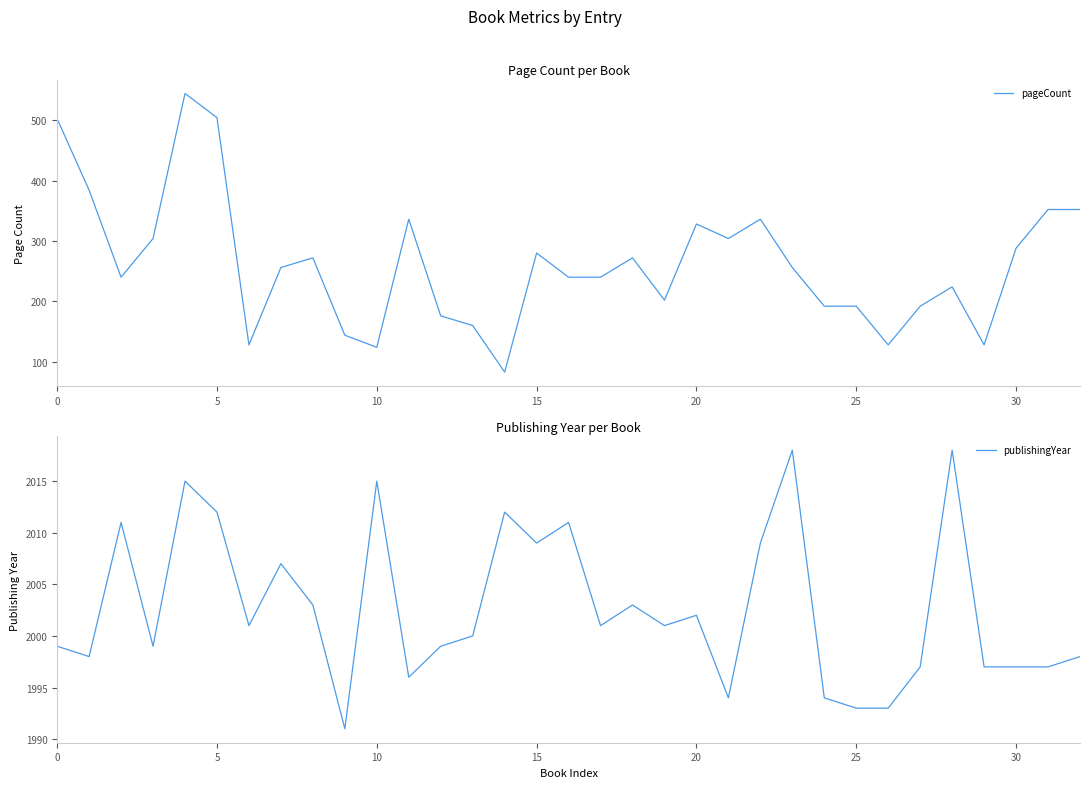

At how many categories does at least one series exceed 1895?

33